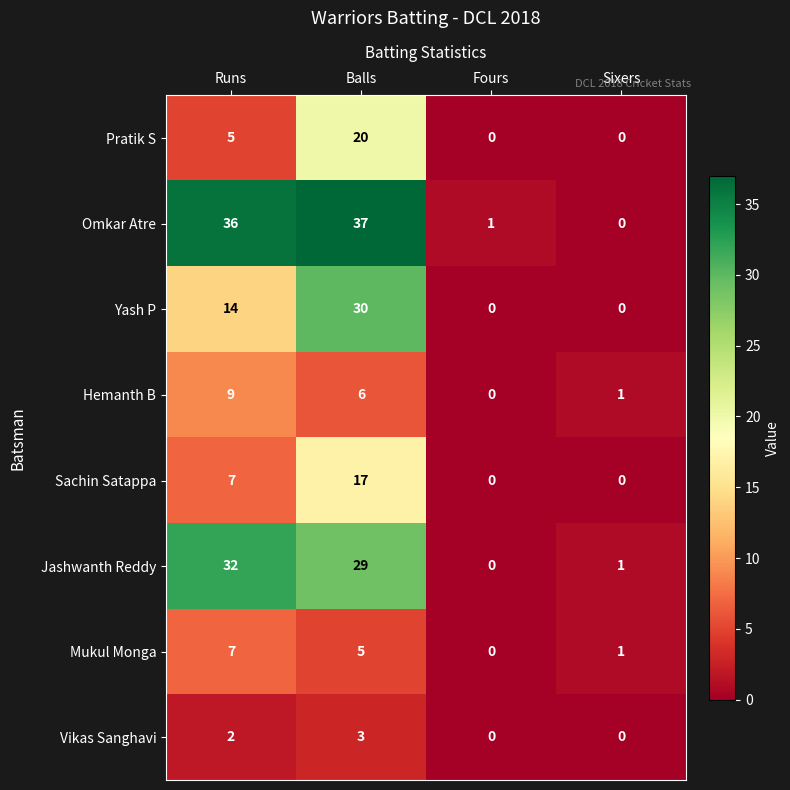

What is the maximum value shown in the chart?

37